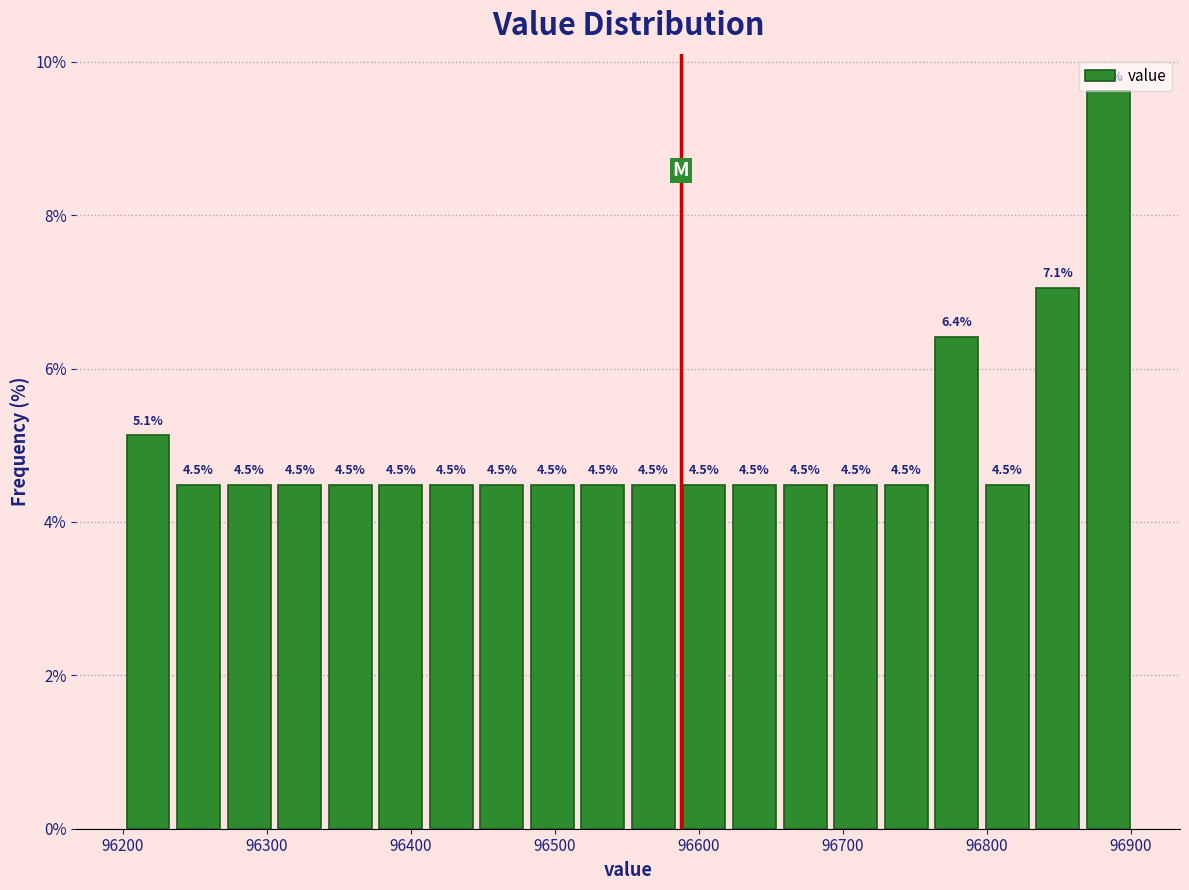

Around what value on the x-axis is the tallest bar? Give the approximate position of its centre, as read against the axis.

96880